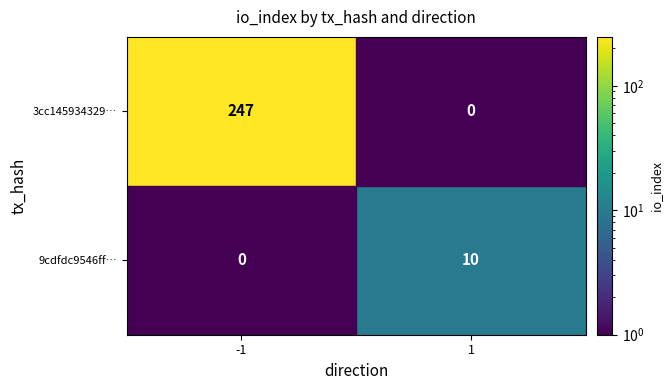

What is the spread (max minus min) of values at -1?

247